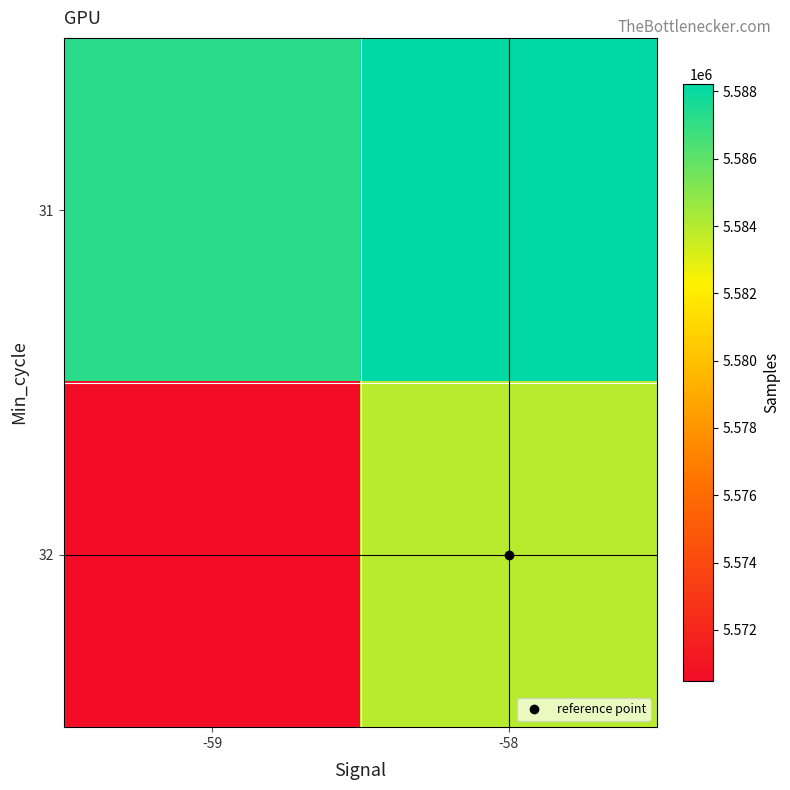

List the series in order of their peak value, lowest first.

32, 31